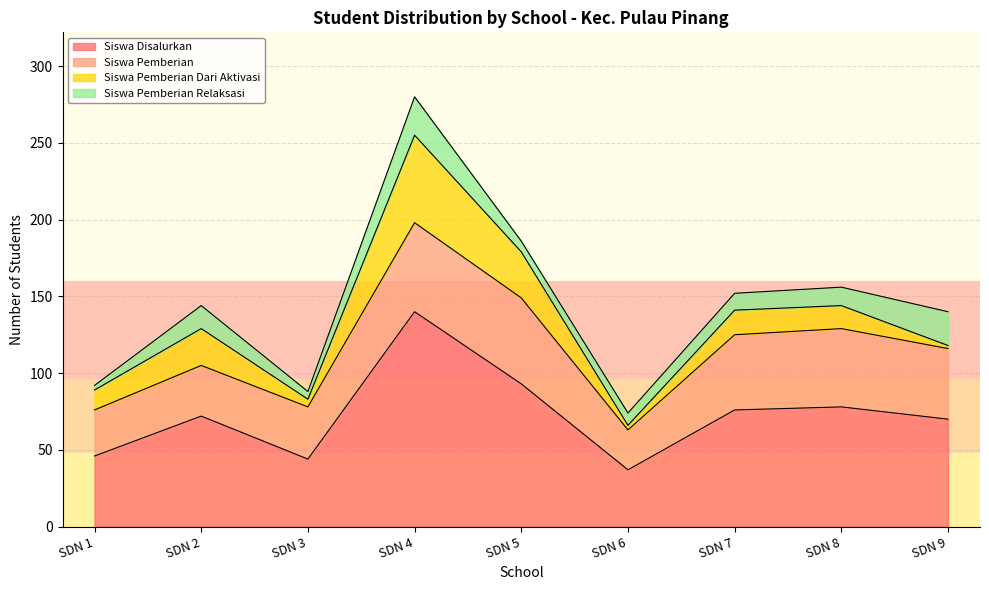

How many interior local valleys does the Siswa Disalurkan series have?

2